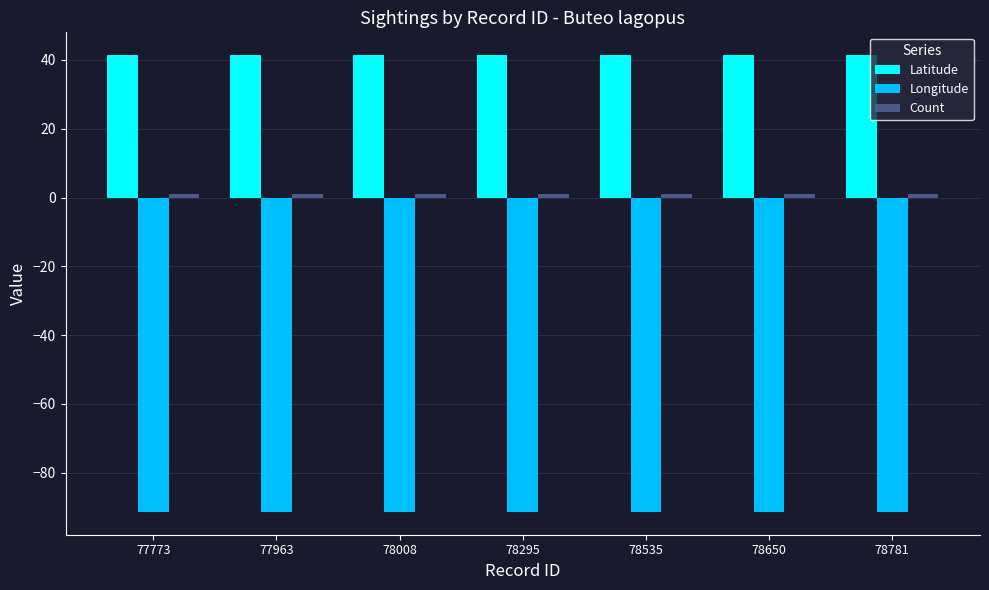

Does the chart contain any negative values?

Yes